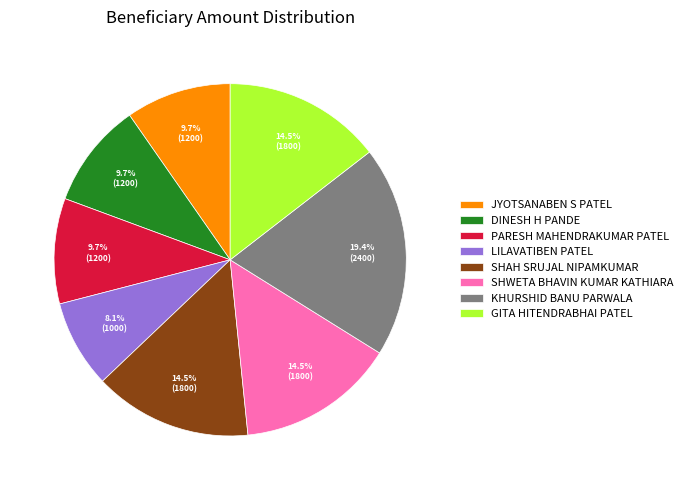

Which has a higher value, PARESH MAHENDRAKUMAR PATEL or SHWETA BHAVIN KUMAR KATHIARA?

SHWETA BHAVIN KUMAR KATHIARA